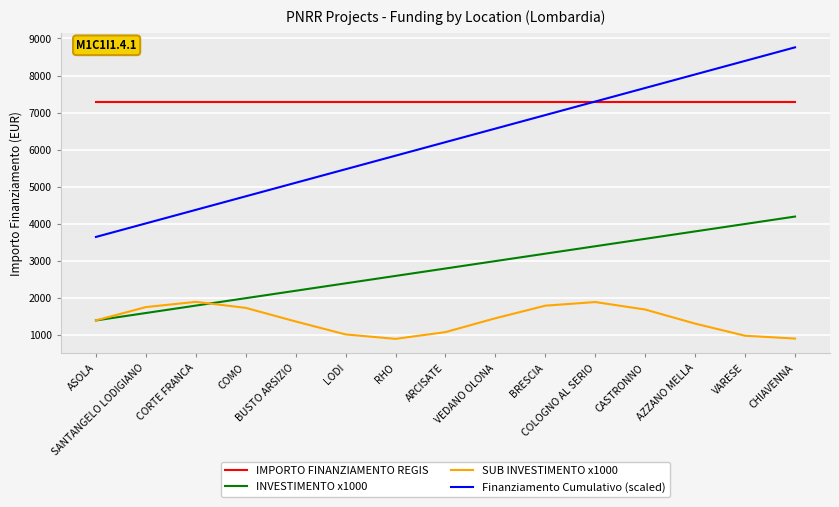

The INVESTIMENTO x1000 series shows 4000.0 at VARESE. True or false?

True